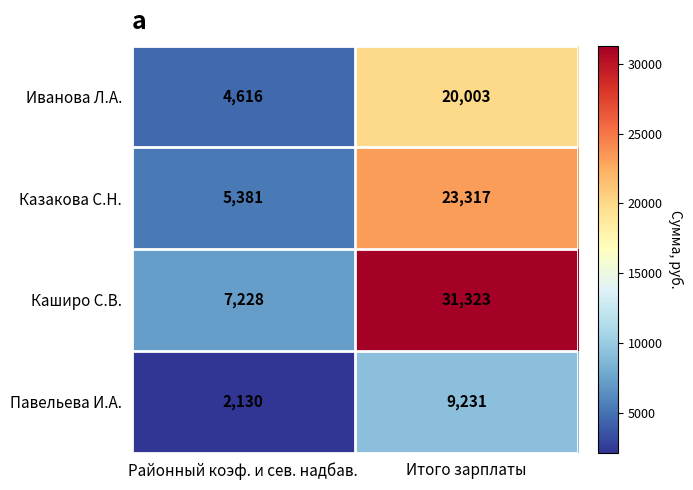

Which series changed the most between Районный коэф. и сев. надбав. and Итого зарплаты?

Каширо С.В.